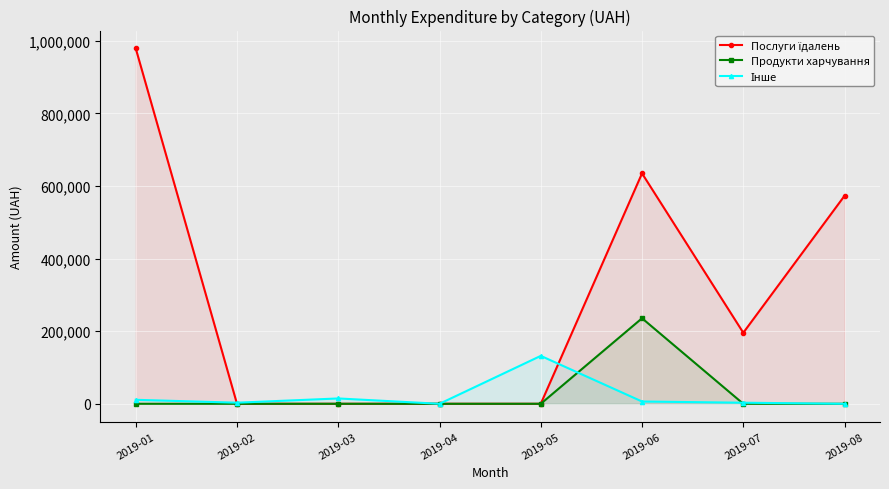

Is the value of Продукти харчування at 2019-04 greater than the value of Послуги їдалень at 2019-08?

No